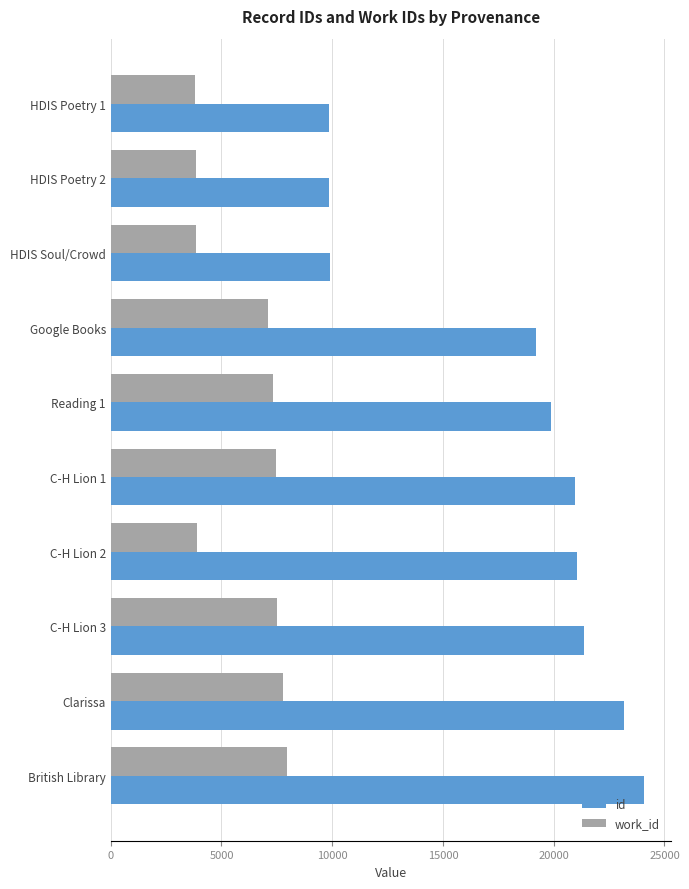

Which series has the largest total across all categories?

id